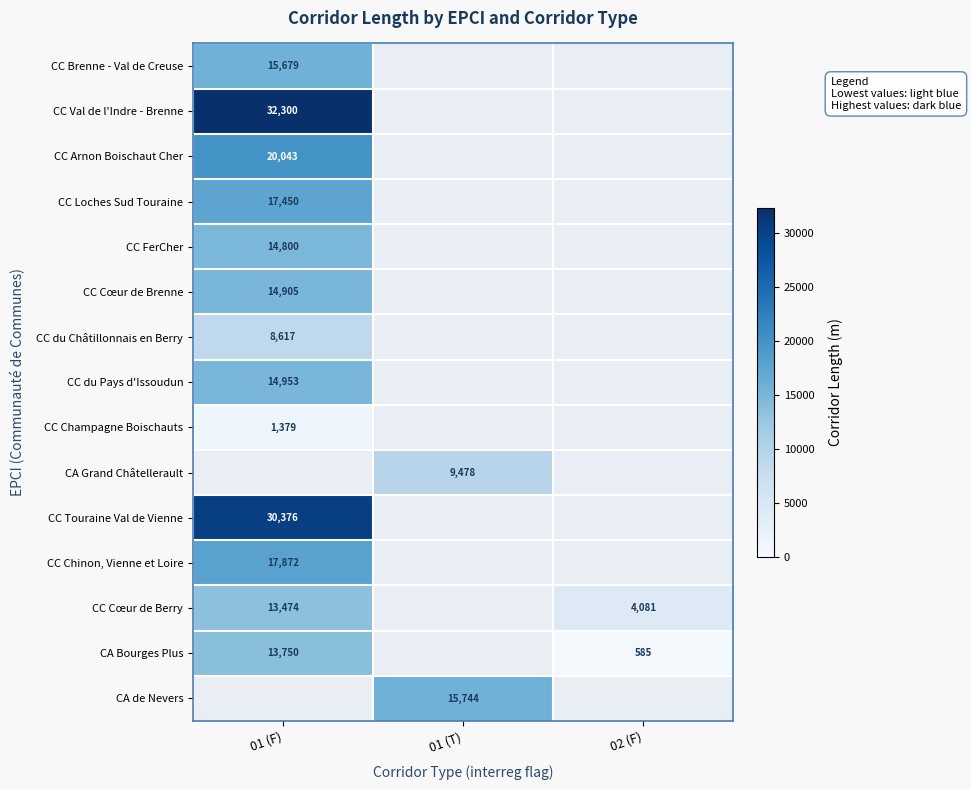

The value of CC Cœur de Berry at 02 (F) is 1009. True or false?

False